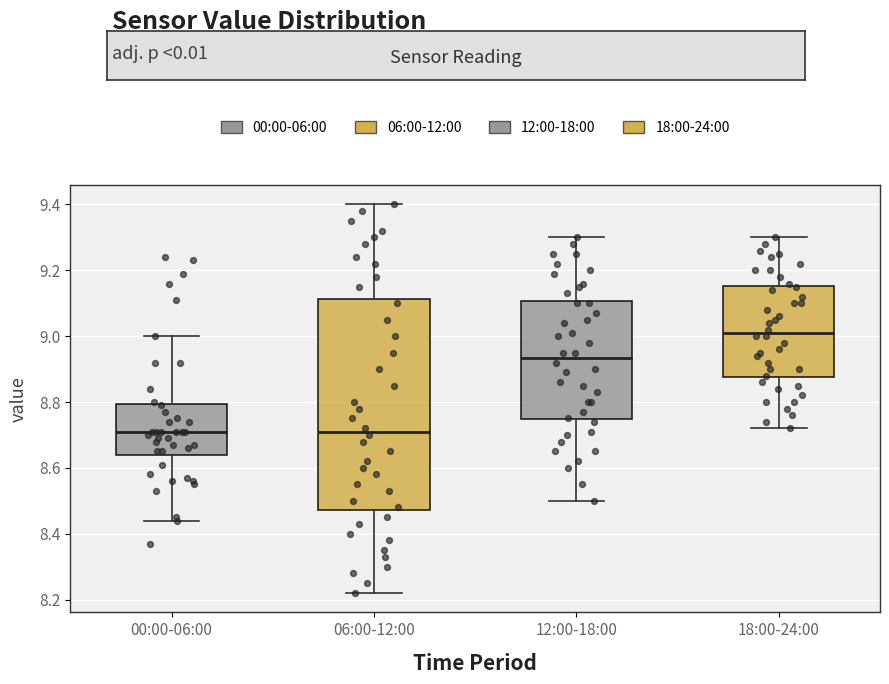

Reading left to right, transcribe this box plot: for each box, give where its median line is, the range the box spans, and where its two whiskers end, as read against the y-axis. The values are not printed on the chart, so give them approximately, as read against the axis.

00:00-06:00: median 8.72, box 8.64 to 8.80, whiskers 8.44 to 9.00
06:00-12:00: median 8.72, box 8.48 to 9.12, whiskers 8.22 to 9.40
12:00-18:00: median 8.94, box 8.74 to 9.10, whiskers 8.50 to 9.30
18:00-24:00: median 9.02, box 8.88 to 9.16, whiskers 8.72 to 9.30